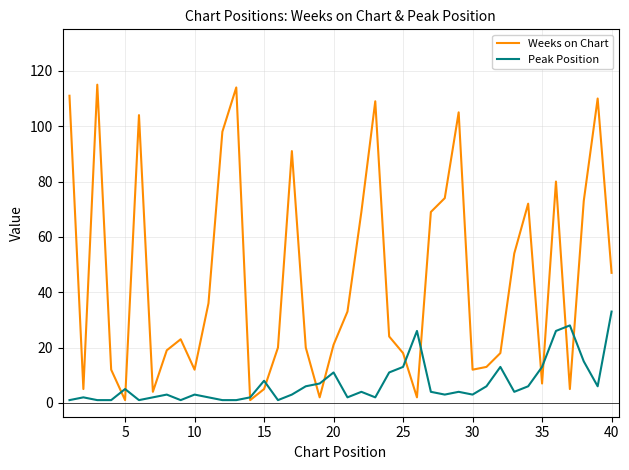

After their last crossing, which series has the higher values: Weeks on Chart or Peak Position?

Weeks on Chart